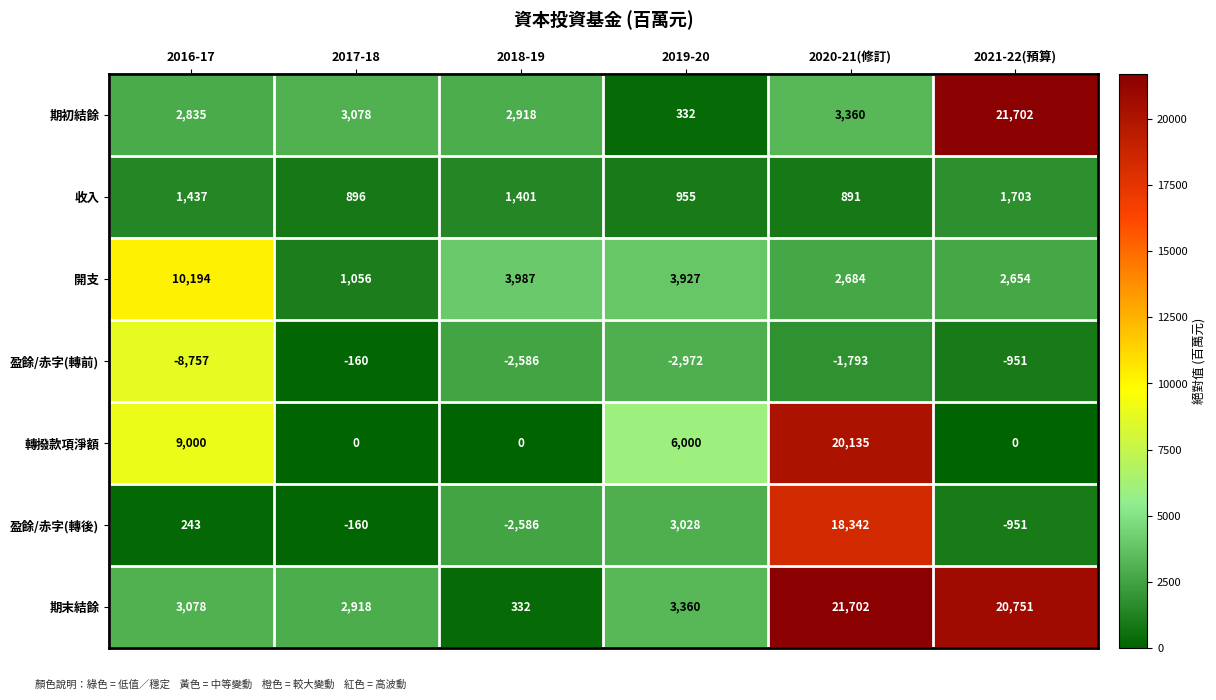

How many 轉撥款項淨額 values are between 0 and 9000?

5